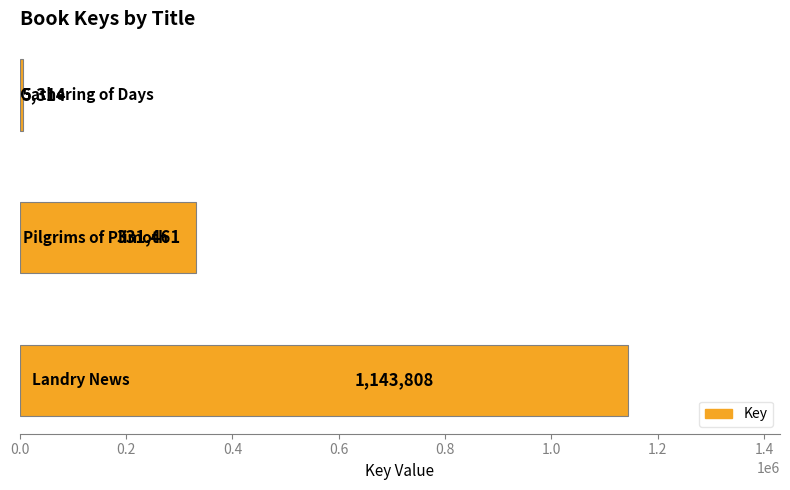

What is the difference between the maximum and minimum values?

1138494